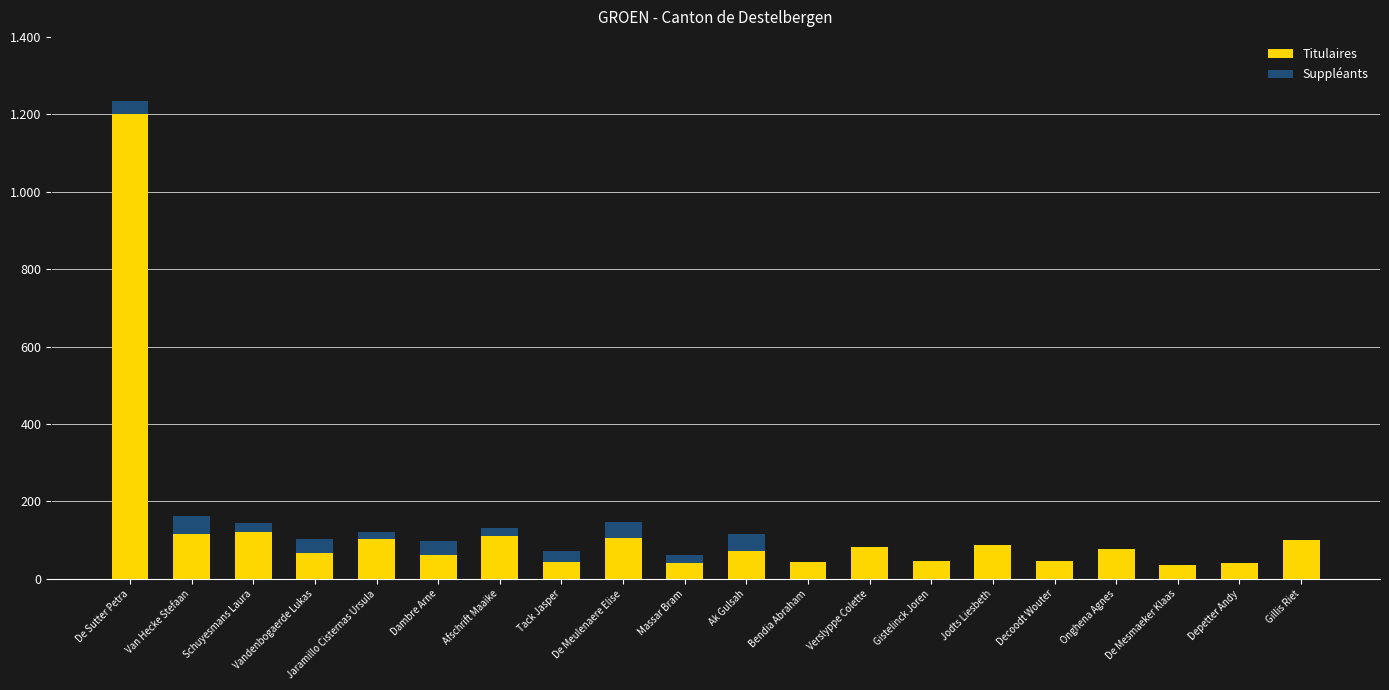

What are all the series names shown in the legend?

Titulaires, Suppléants